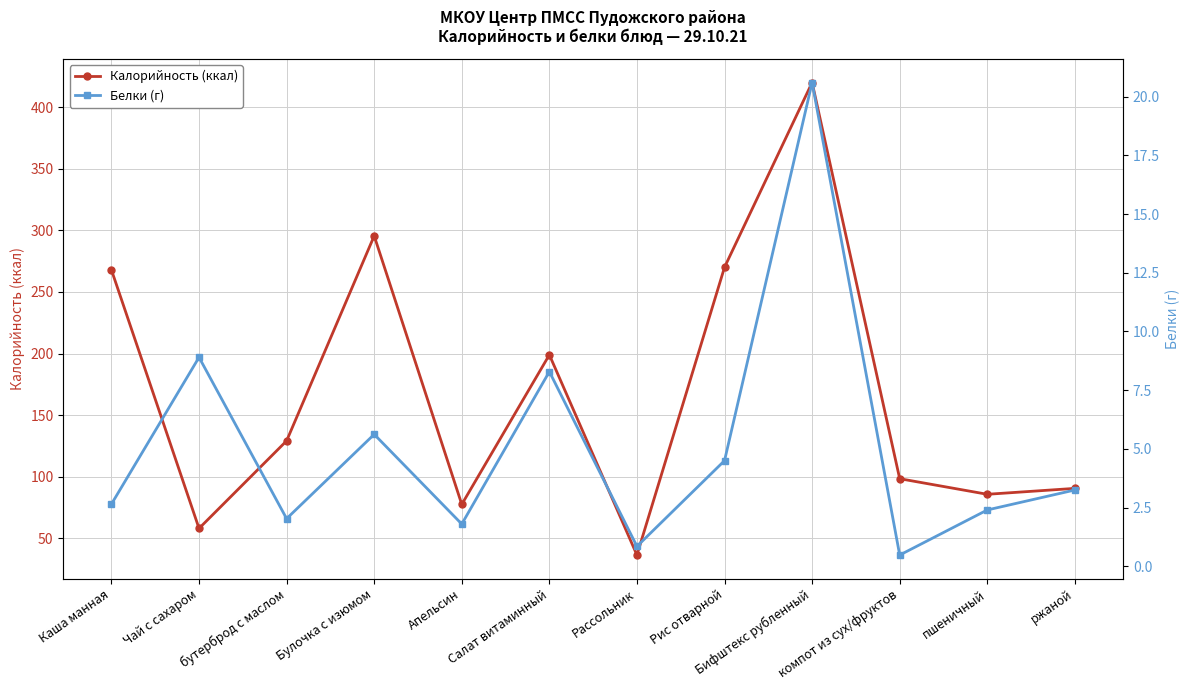

True or false: Белки (г) and Калорийность (ккал) intersect in this chart.

False